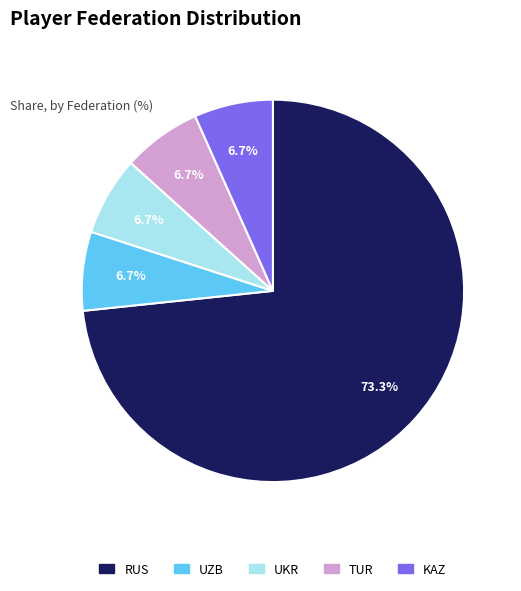

How many slices are in this pie chart?

5